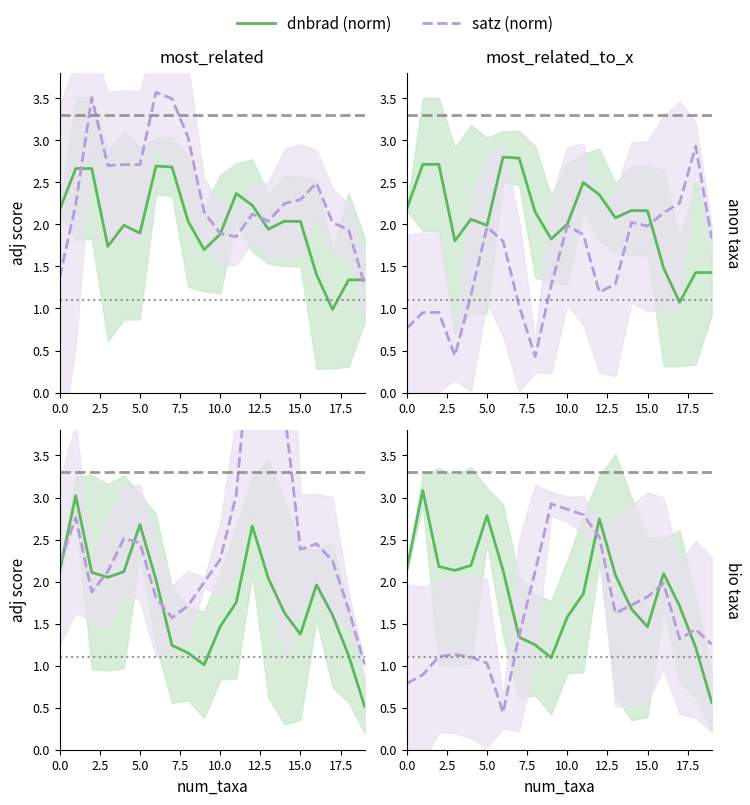

Is it true that scan_angle (norm) equals 1.0 at 2.5?

False